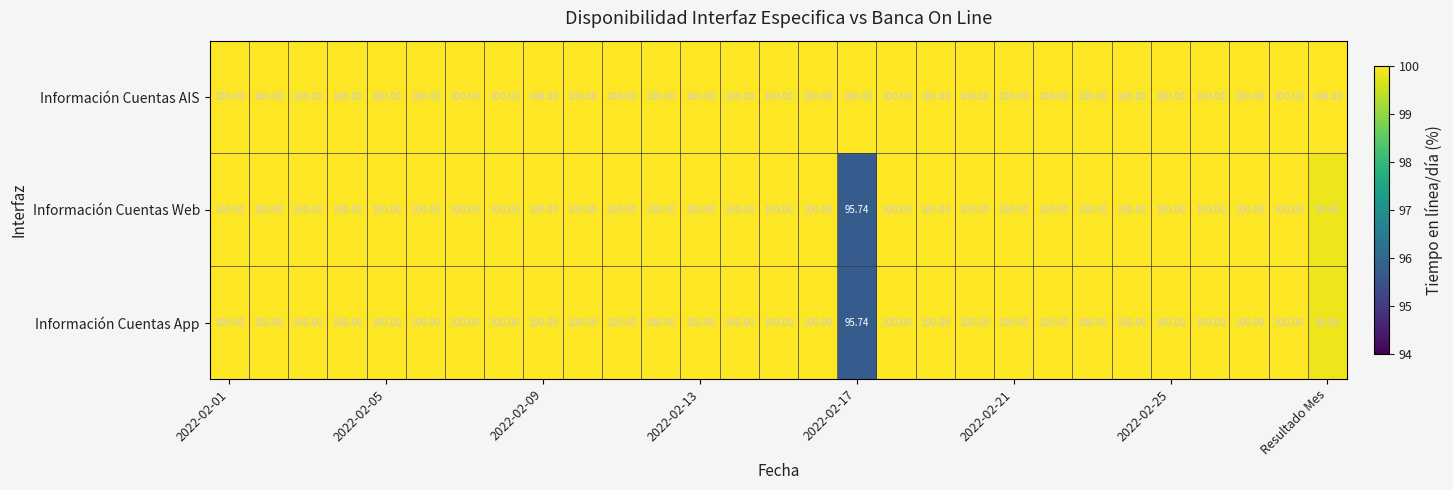

How many data points in Información Cuentas Web are less than 100?

2